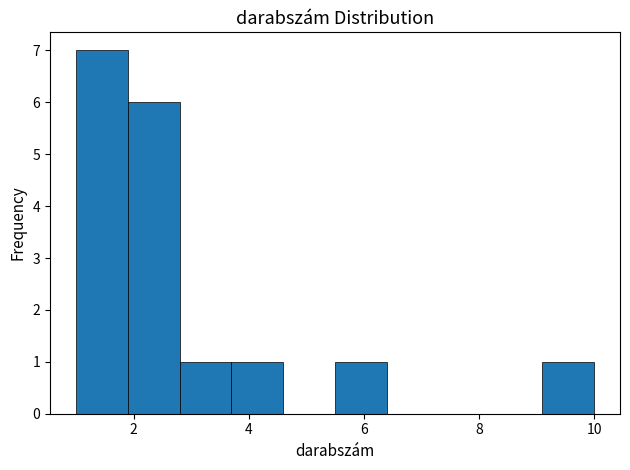

Reading left to right, list every bar in this chart as the range it spans on the x-axis followed by its height. Neither the bar edges nor the heights are printed on the chart, so give them approximately, as read against the axes.

1.0 to 1.9: 7
1.9 to 2.8: 6
2.8 to 3.7: 1
3.7 to 4.6: 1
4.6 to 5.5: 0
5.5 to 6.4: 1
6.4 to 7.3: 0
7.3 to 8.2: 0
8.2 to 9.1: 0
9.1 to 10.0: 1